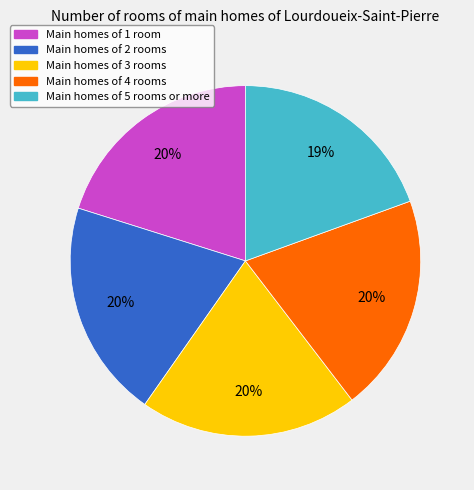

Does any single category account for the majority?

No